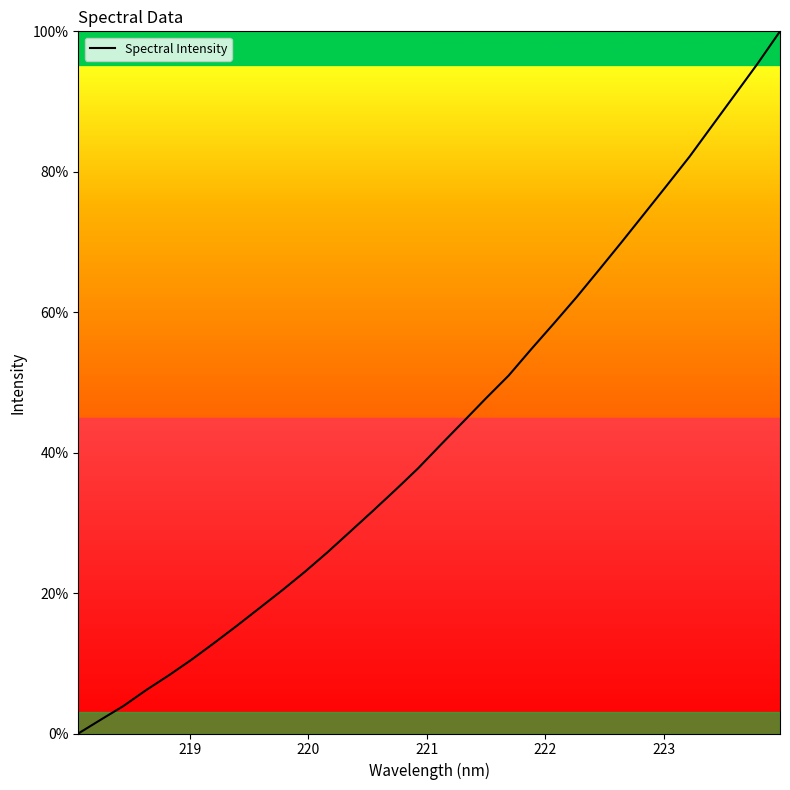

What is the greatest value displayed?

100.0